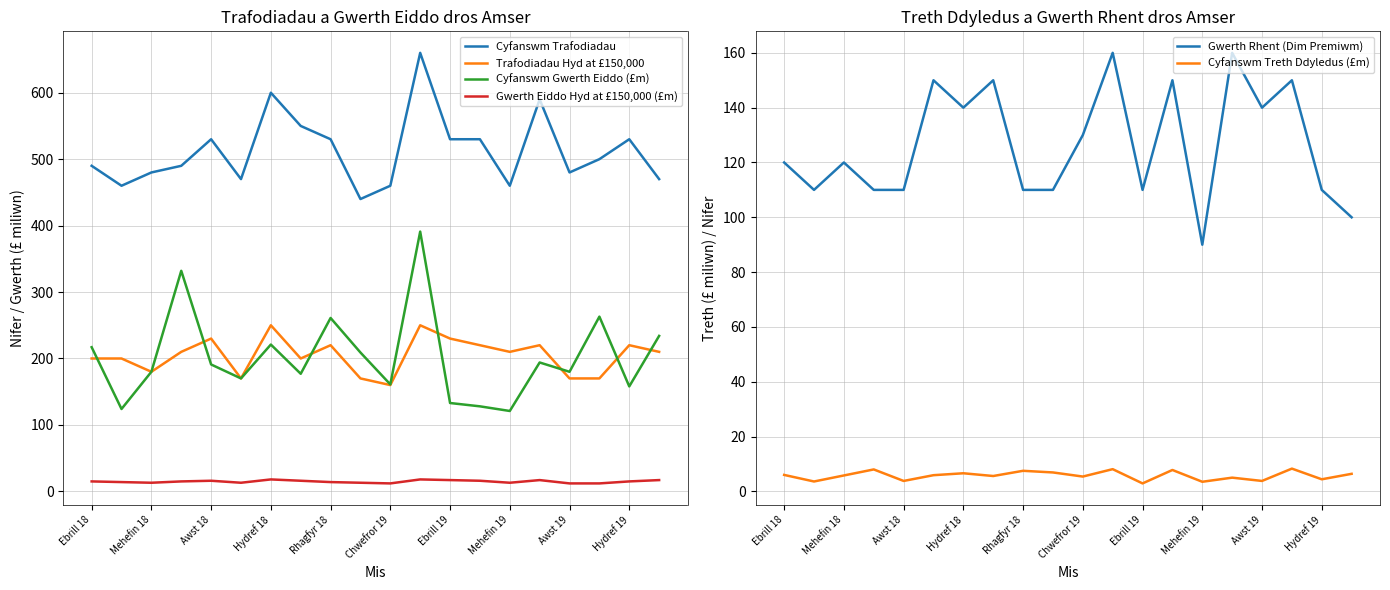

How many data points does each series have?

20